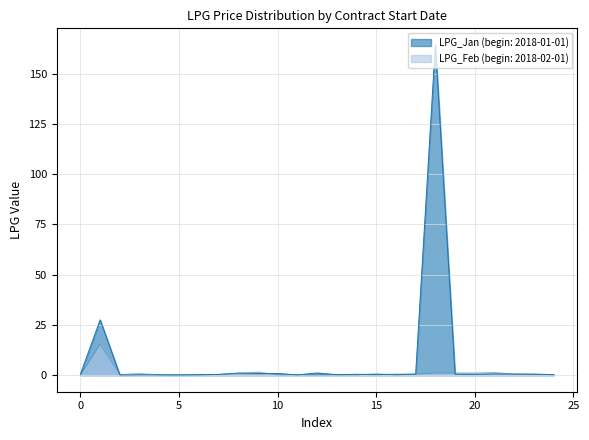

Read the LPG_Feb value at 11.

0.3